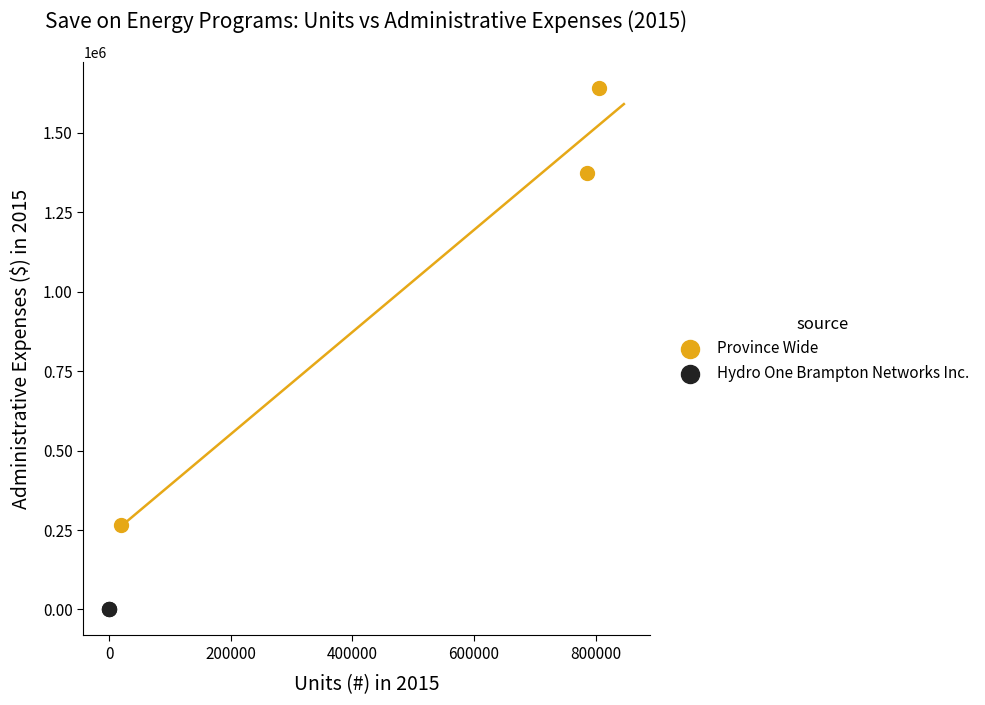

Which series reaches the minimum Y coordinate?

Hydro One Brampton Networks Inc.